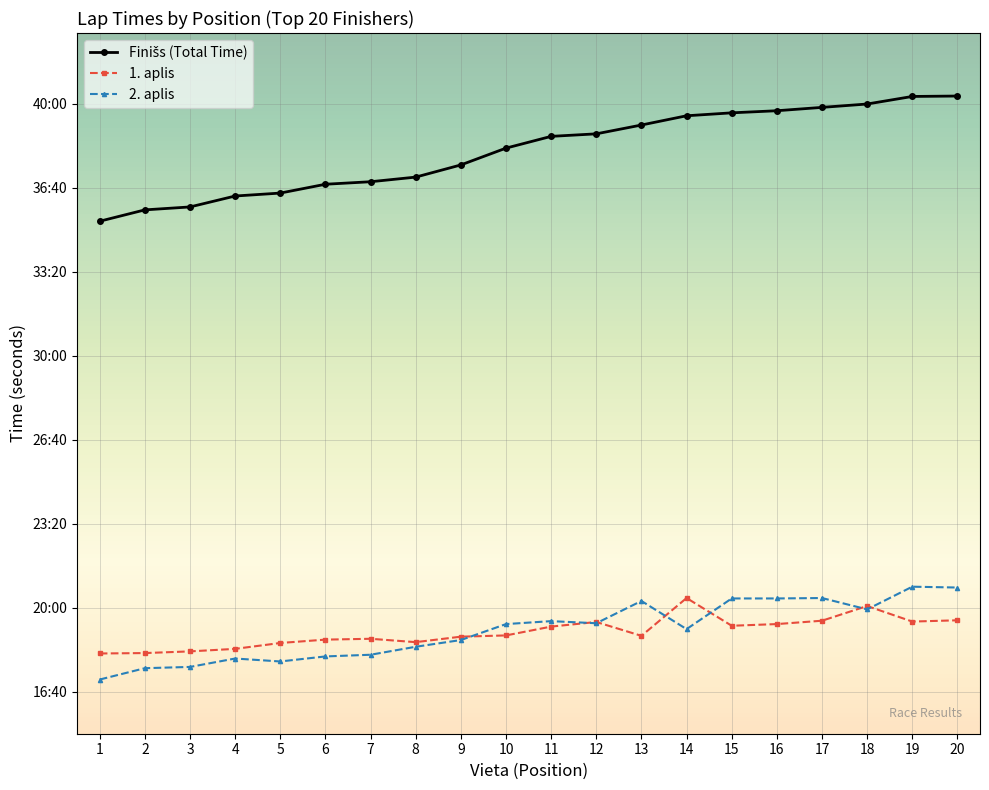

Does the chart have visible grid lines?

Yes